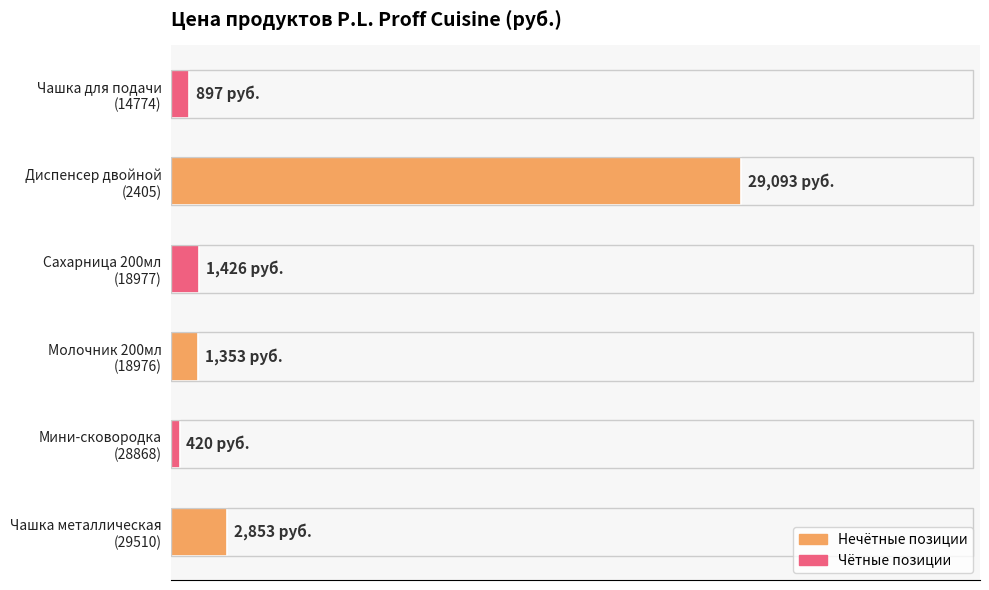

Does the chart contain any negative values?

No